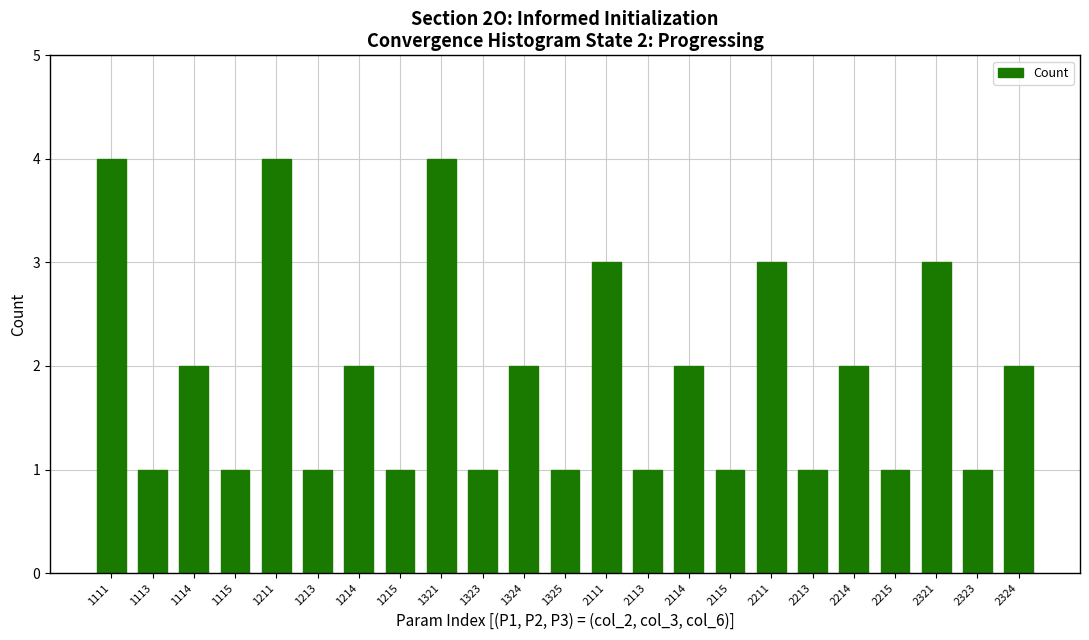

Count the number of categories in the chart.

23